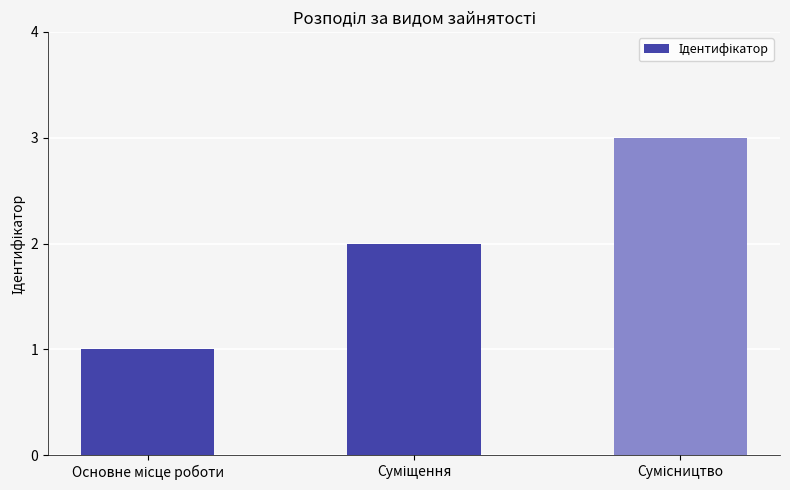

What is the maximum value shown in the chart?

3